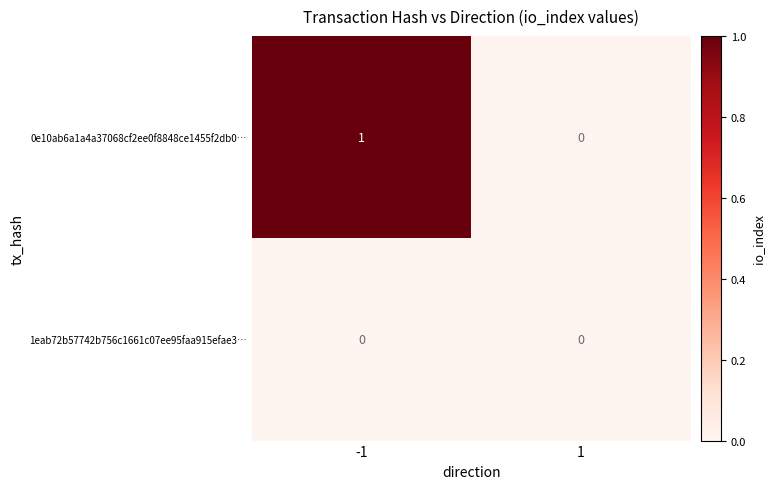

List the labels in order of 0e10ab6a1a4a37068cf2ee0f8848ce1455f2db0… value, largest first.

-1, 1